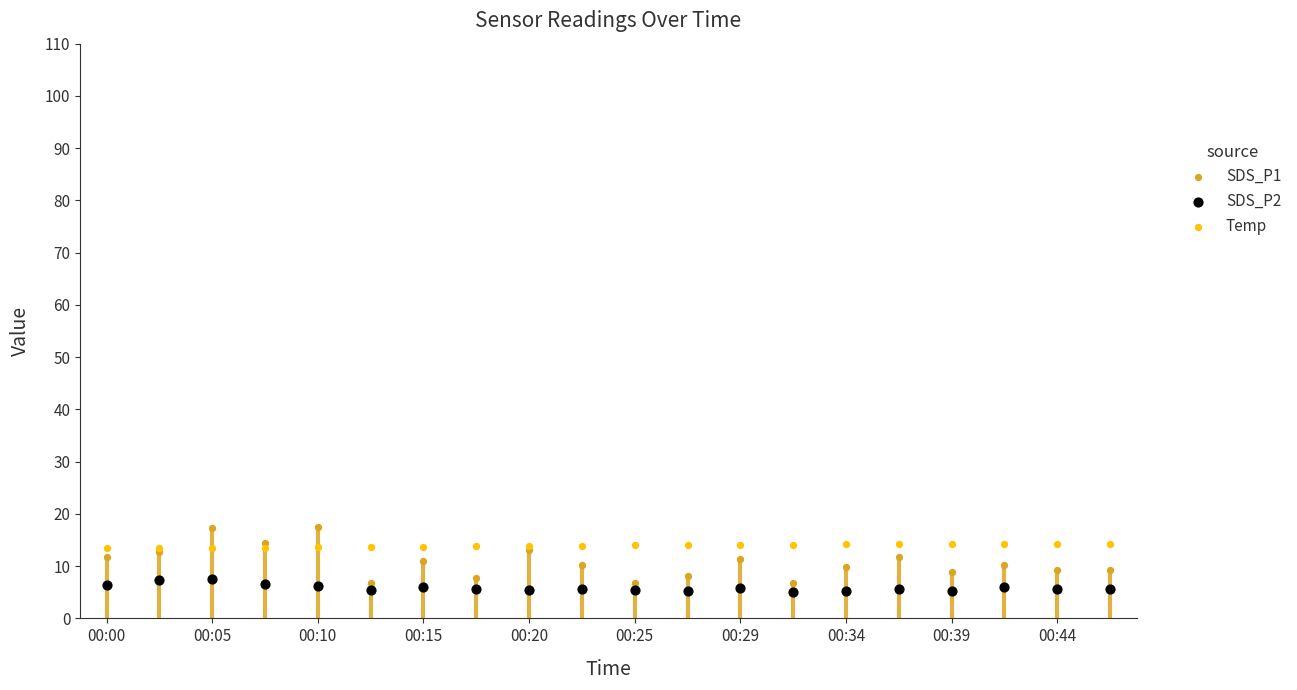

Which series contains the lowest Y value?

SDS_P2